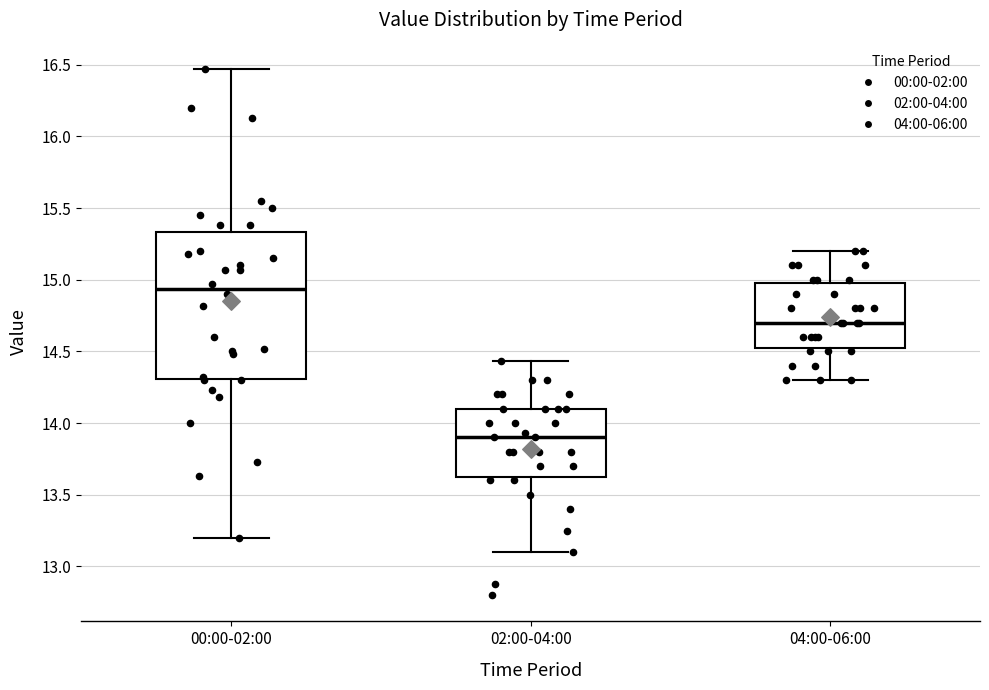

Reading left to right, transcribe this box plot: for each box, give where its median line is, the range the box spans, and where its two whiskers end, as read against the y-axis. The values are not printed on the chart, so give them approximately, as read against the axis.

00:00-02:00: median 14.95, box 14.30 to 15.35, whiskers 13.20 to 16.45
02:00-04:00: median 13.90, box 13.65 to 14.10, whiskers 13.10 to 14.45
04:00-06:00: median 14.70, box 14.55 to 15.00, whiskers 14.30 to 15.20